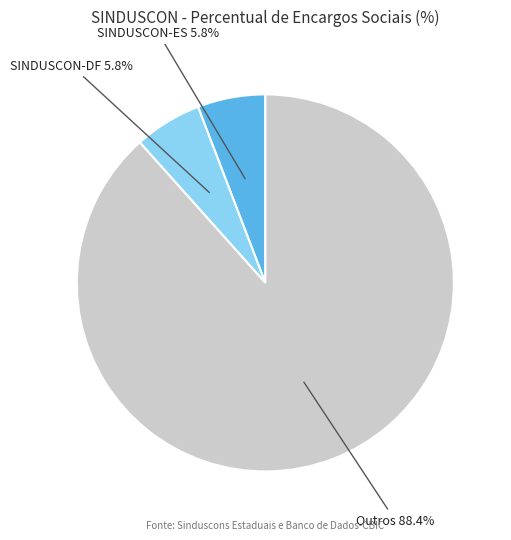

What is the largest slice in the pie chart?

Outros